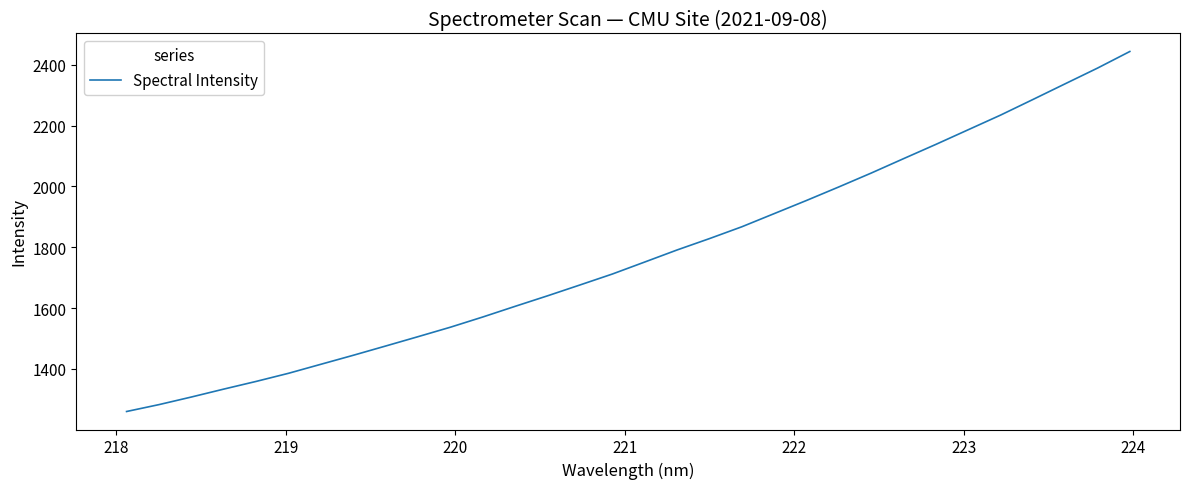

What is the smallest value displayed?

1260.0